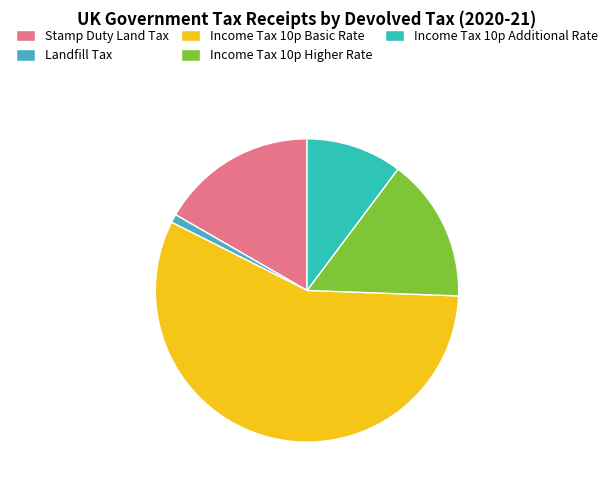

Approximately how many times larger is the value at Income Tax 10p Basic Rate compared to Landfill Tax?

63.1